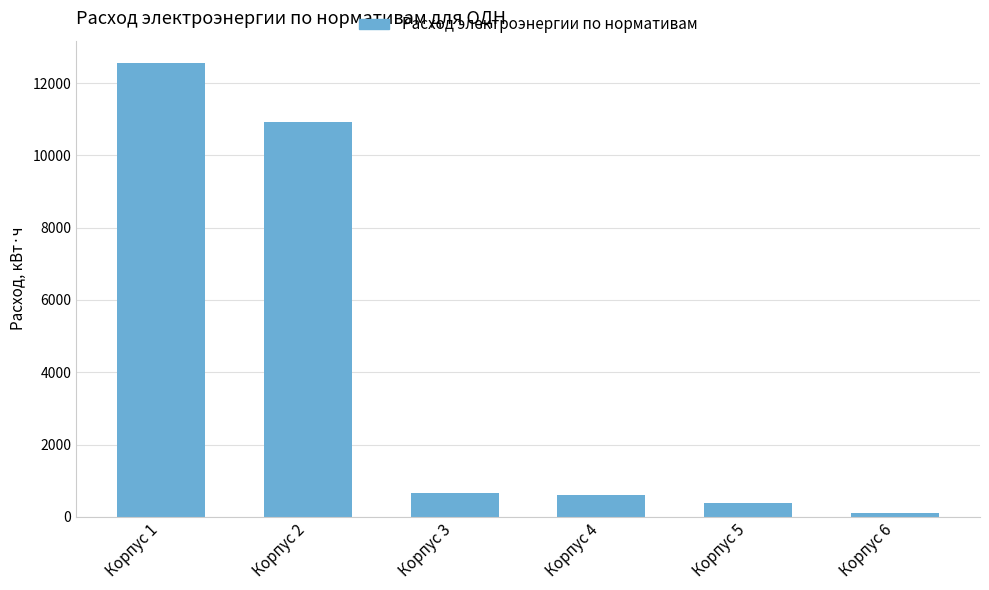

What is the average value?

4199.3